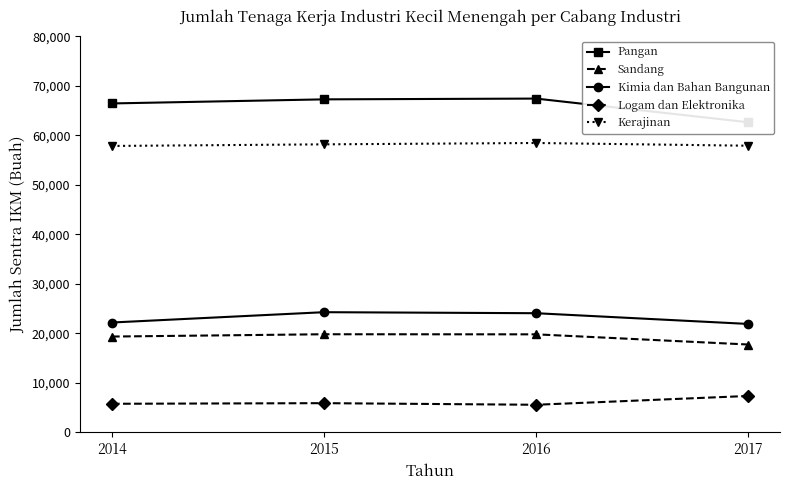

True or false: Kimia dan Bahan Bangunan and Pangan cross at least once.

False